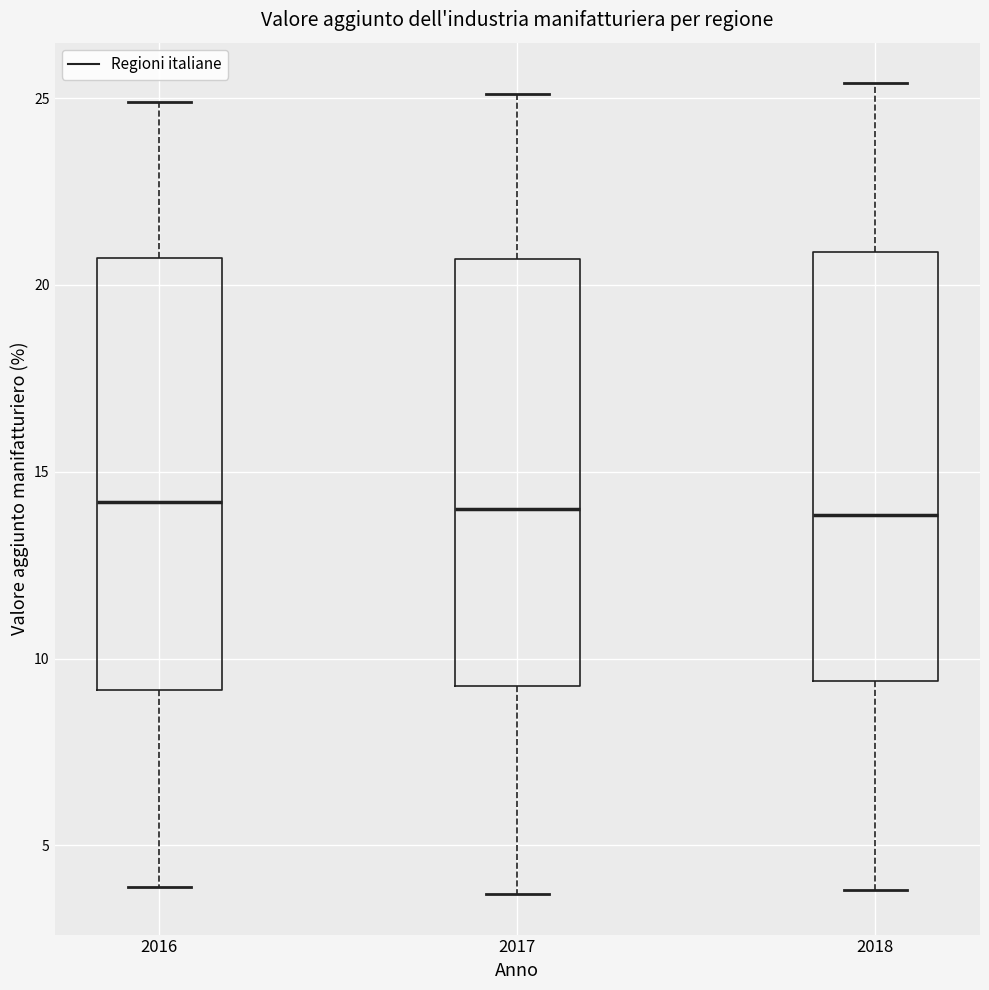

Where does the lower whisker of the box at x = 2017 end on the y-axis? The values are not printed on the chart, so give them approximately, as read against the axis.

3.5